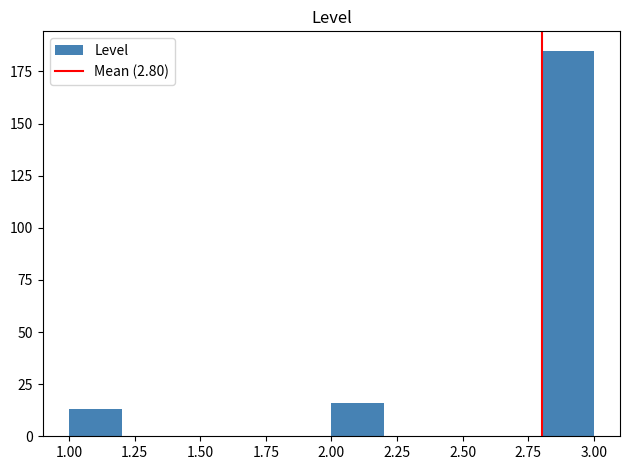

Reading left to right, list every bar in this chart as the range it spans on the x-axis followed by its height. The values are not printed on the chart, so give them approximately, as read against the axis.

1.0 to 1.2: 15
1.2 to 1.4: 0
1.4 to 1.6: 0
1.6 to 1.8: 0
1.8 to 2.0: 0
2.0 to 2.2: 15
2.2 to 2.4: 0
2.4 to 2.6: 0
2.6 to 2.8: 0
2.8 to 3.0: 185